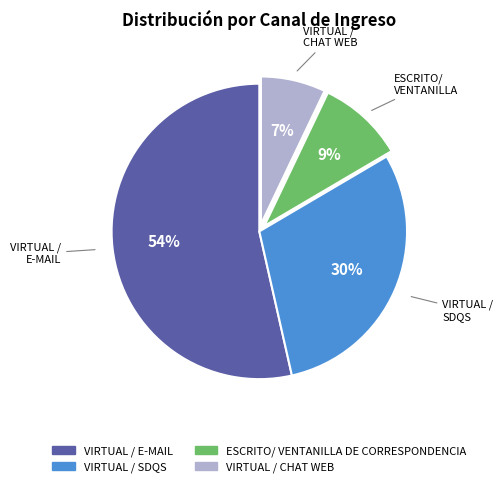

How many slices are in this pie chart?

4